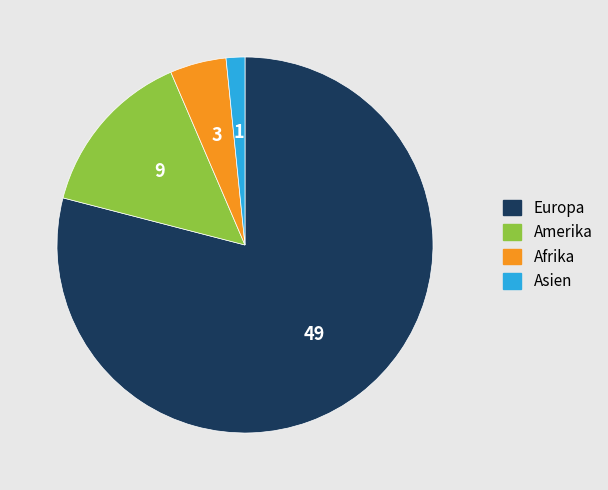

Which slice is the smallest?

Asien